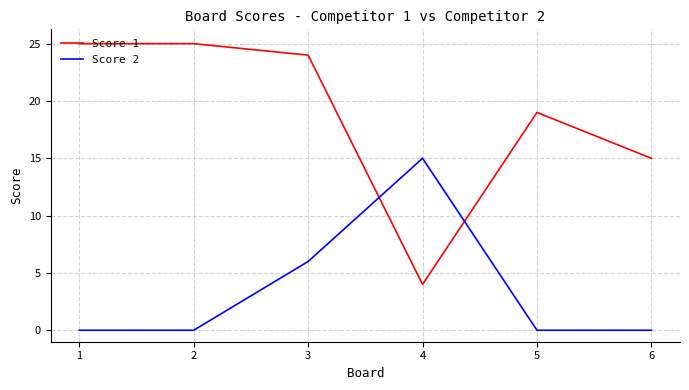

Reading left to right, list all the values displayed in this chart.

Score 1: 25	25	24	4	19	15
Score 2: 0	0	6	15	0	0